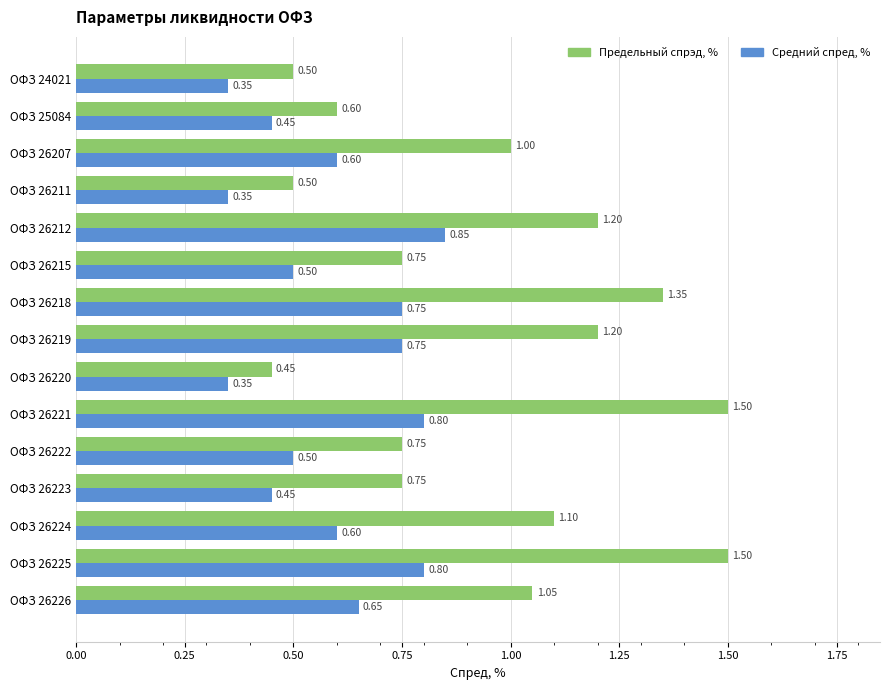

How many data points does each series have?

15